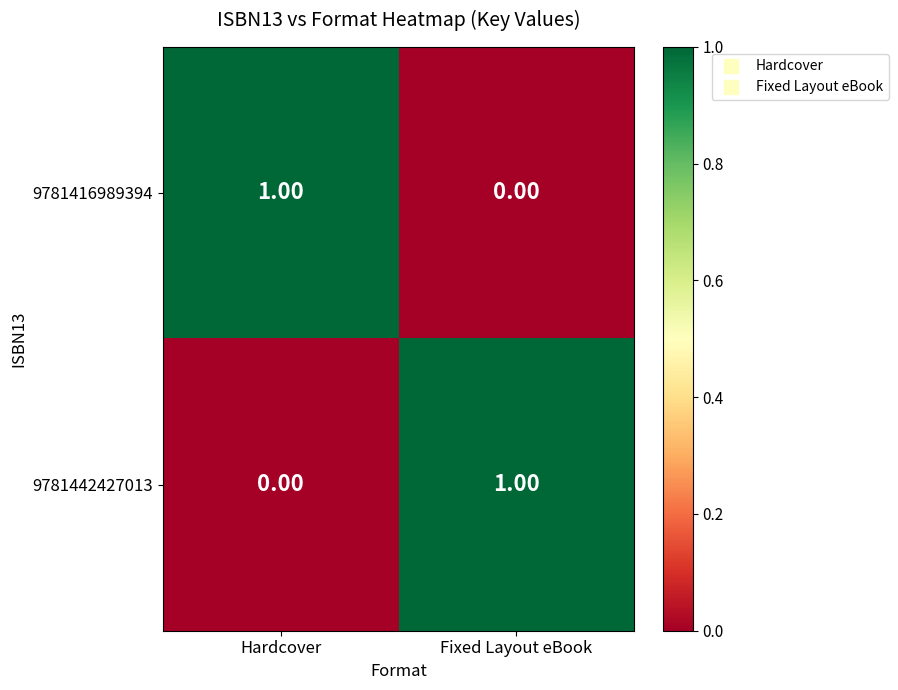

Where is 9781442427013 nearest to the value 0?

Hardcover